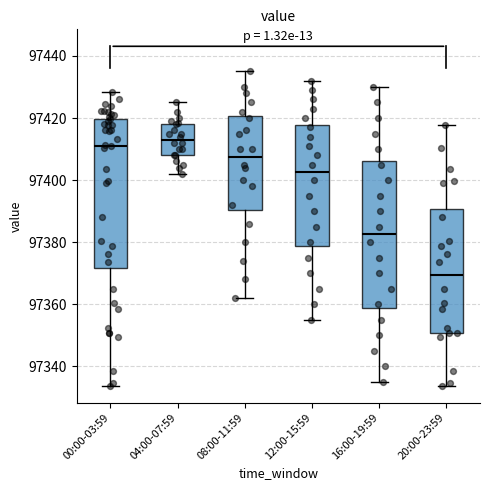

Where does the upper whisker of the box for 08:00-11:59 end on the y-axis? The values are not printed on the chart, so give them approximately, as read against the axis.

97436